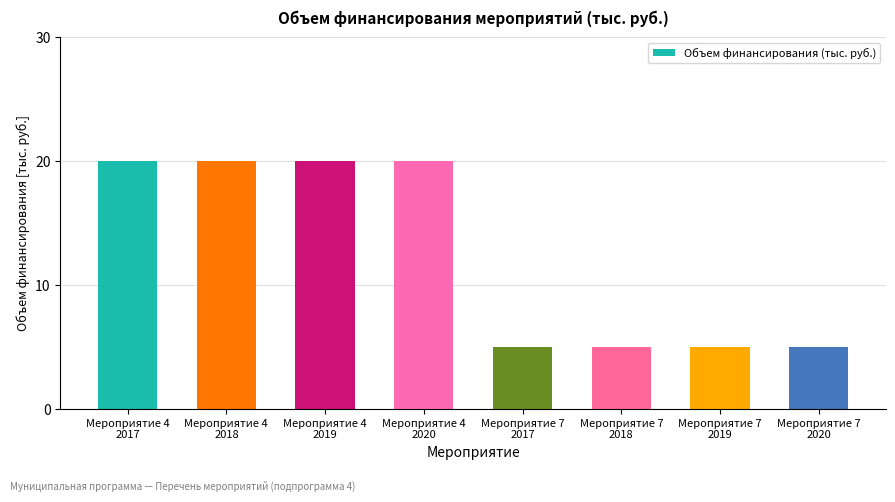

What is the difference between the maximum and minimum values?

15